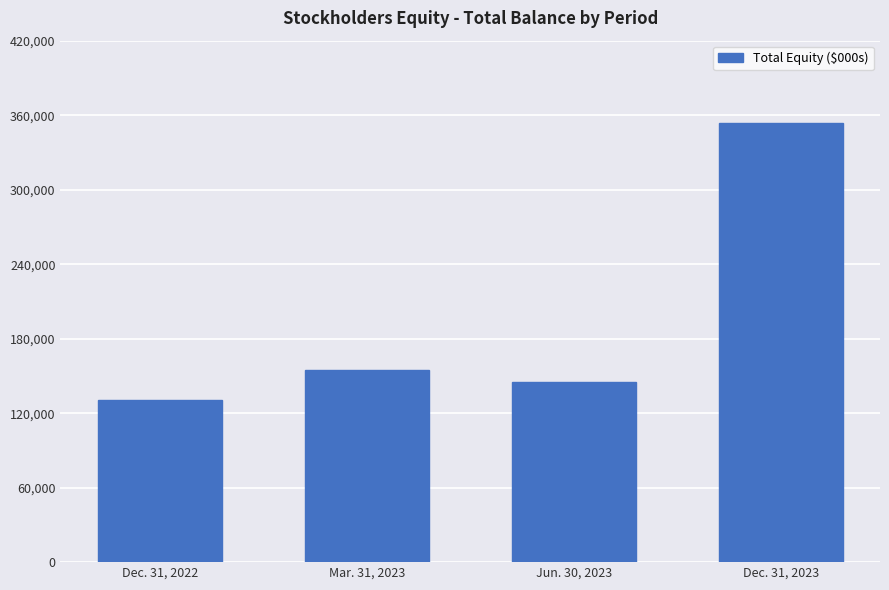

What is the difference between the values at Jun. 30, 2023 and Mar. 31, 2023?

9100